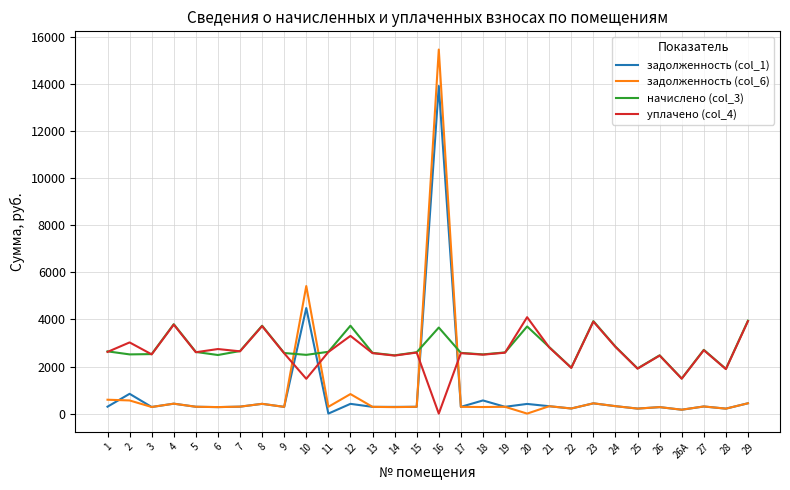

At which label does задолженность (col_6) first exceed 289?

1